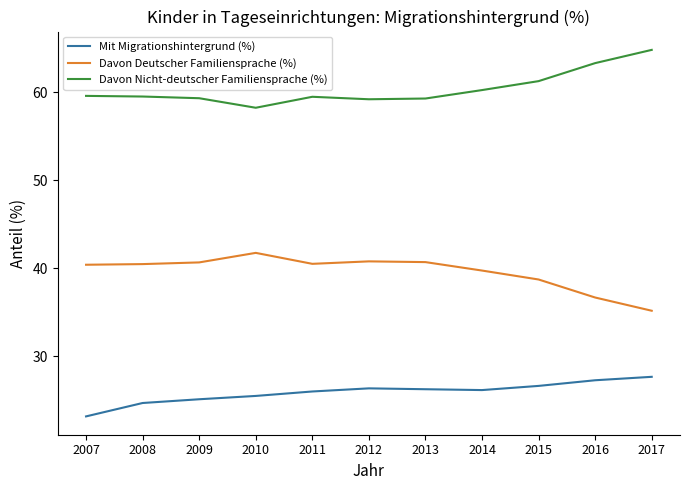

What is the sum of the Davon Deutscher Familiensprache (%) values at 2010 and 2017?

76.9